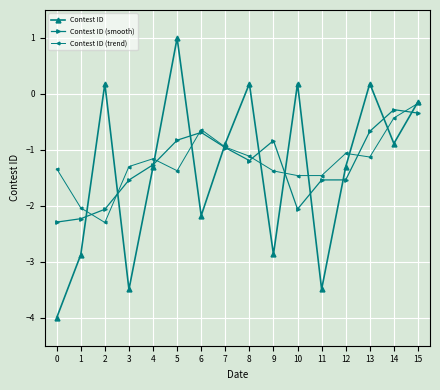

How many values in Contest ID are below zero?

11